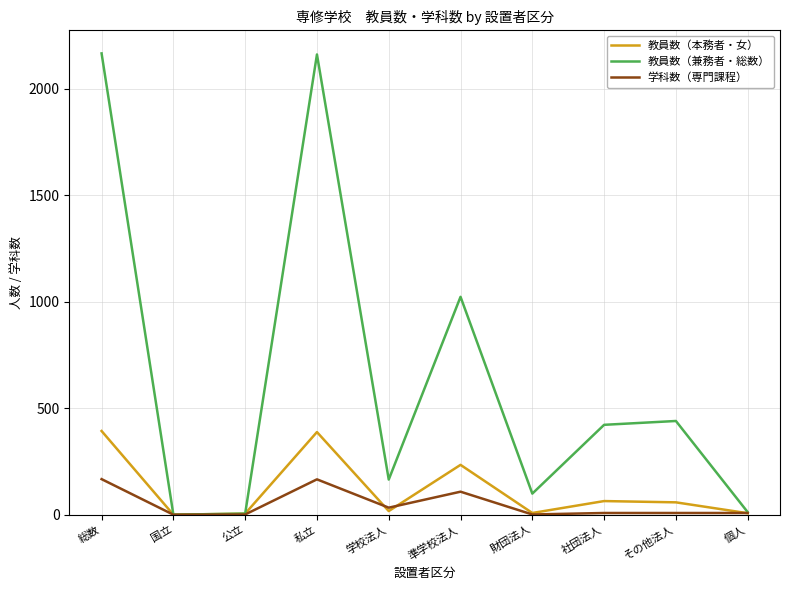

Is this an area chart (filled region under the line)?

No